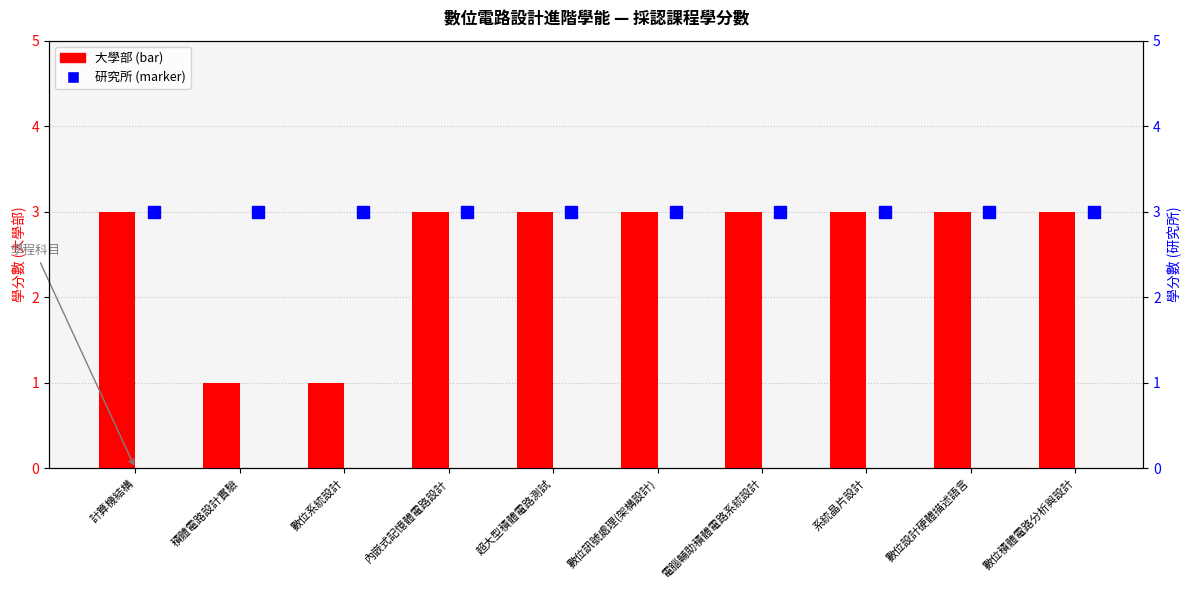

What are all the series names shown in the legend?

大學部, 研究所